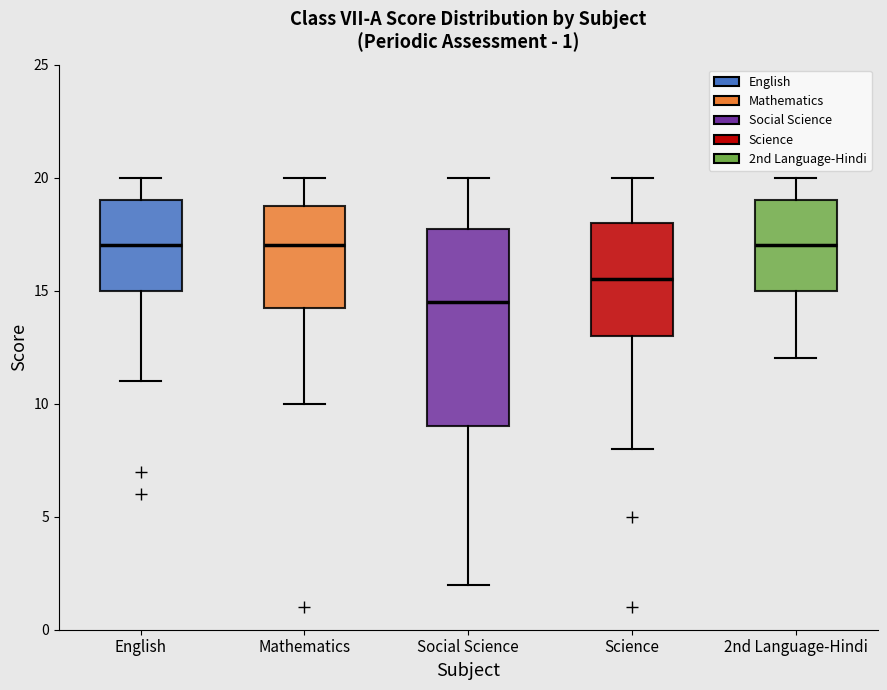

Comparing the boxes themselves (not the whiskers), which one is the tallest?

Social Science